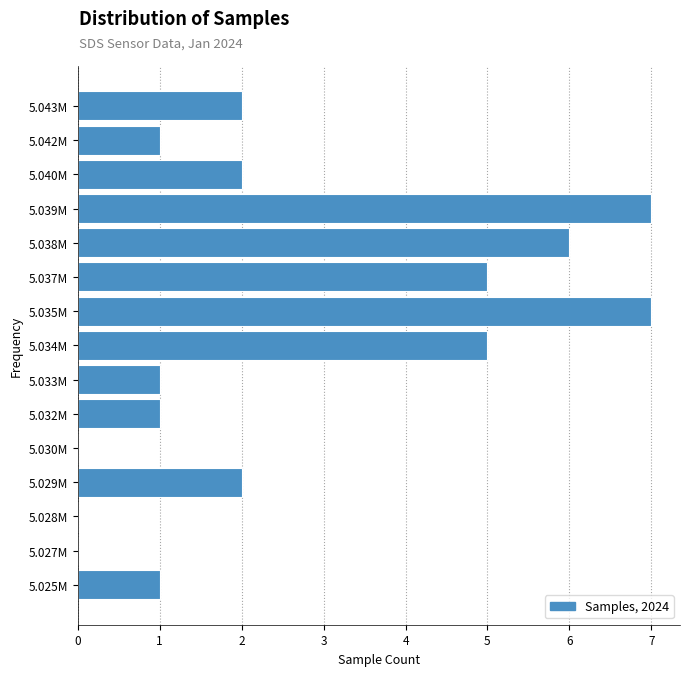

Reading bottom to top, extract all data points from this chart.

5.025M=1	5.027M=0	5.028M=0	5.029M=2	5.030M=0	5.032M=1	5.033M=1	5.034M=5	5.035M=7	5.037M=5	5.038M=6	5.039M=7	5.040M=2	5.042M=1	5.043M=2